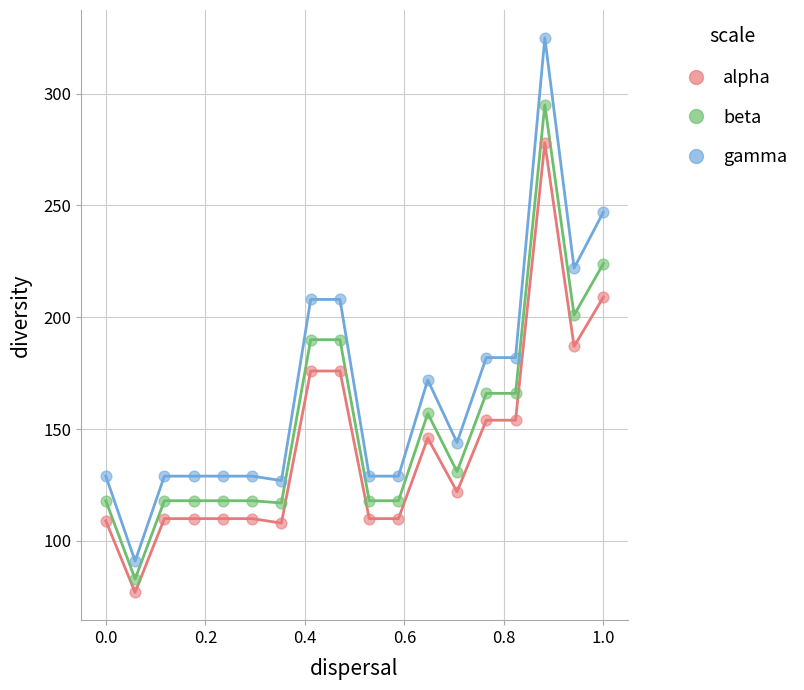

Which series has the widest spread of values?

gamma